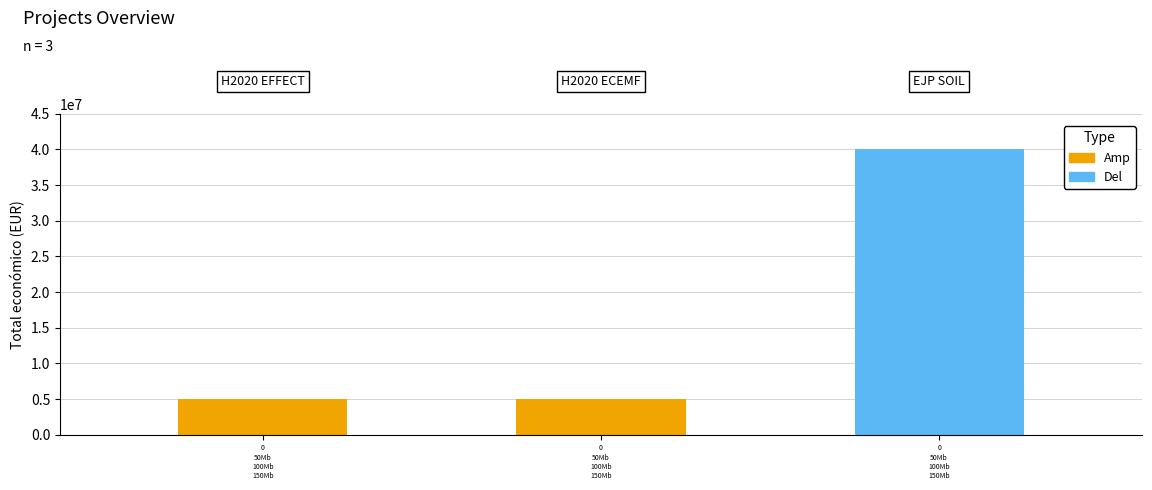

Where is the data nearest to the value 22499682?

H2020 ECEMF